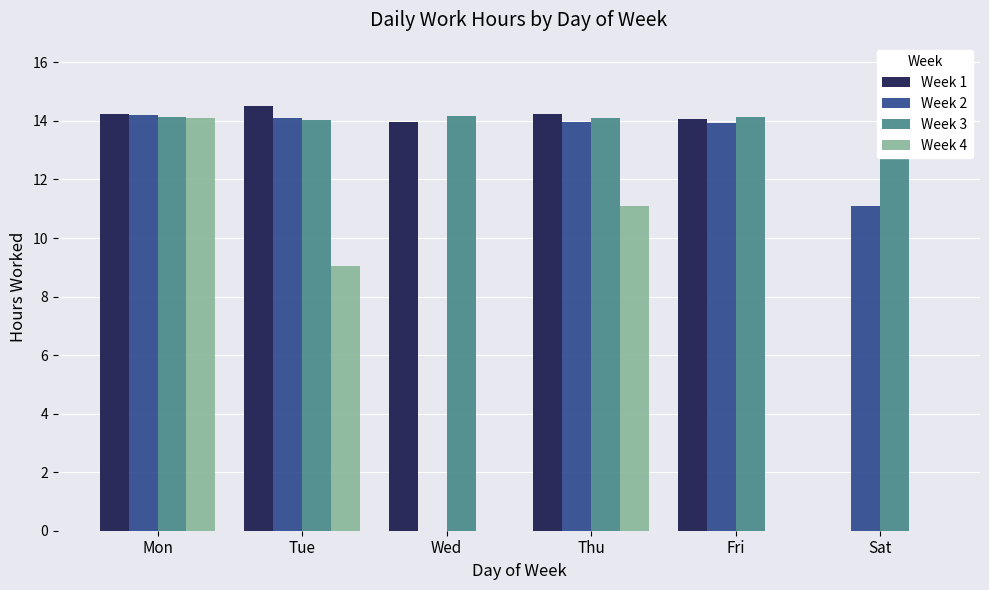

What is the maximum value shown in the chart?

14.5